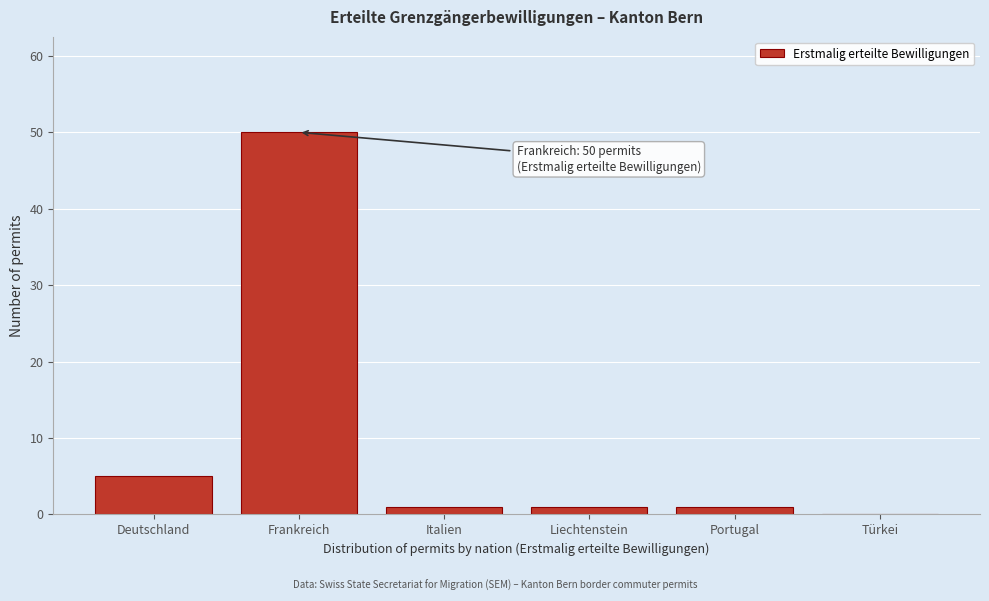

Reading left to right, what are all the values shown in this chart?

Deutschland=5	Frankreich=50	Italien=1	Liechtenstein=1	Portugal=1	Türkei=0